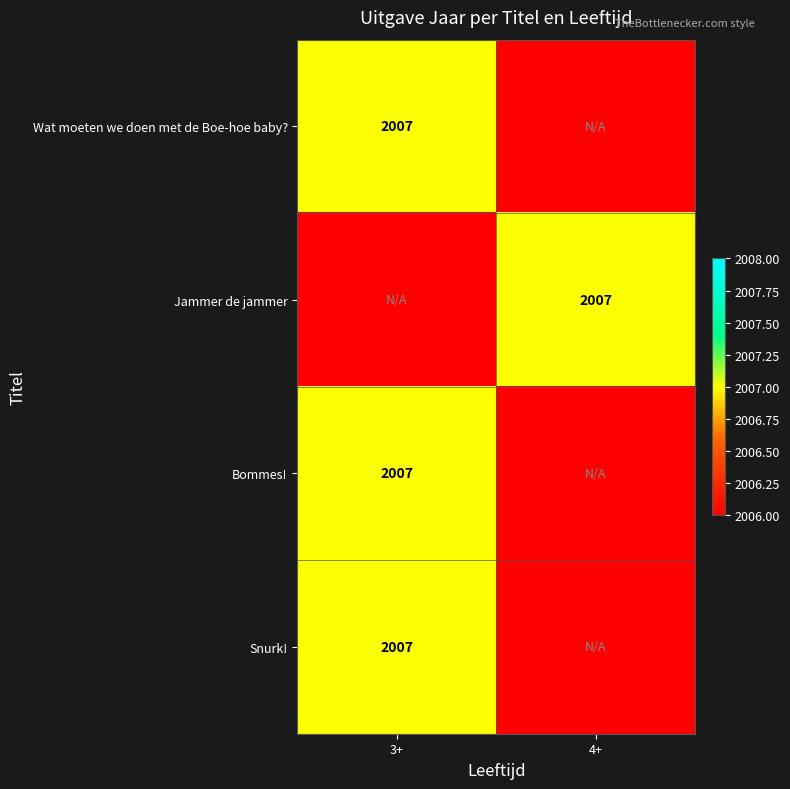

Is it true that Bommes! equals 2007 at 3+?

True